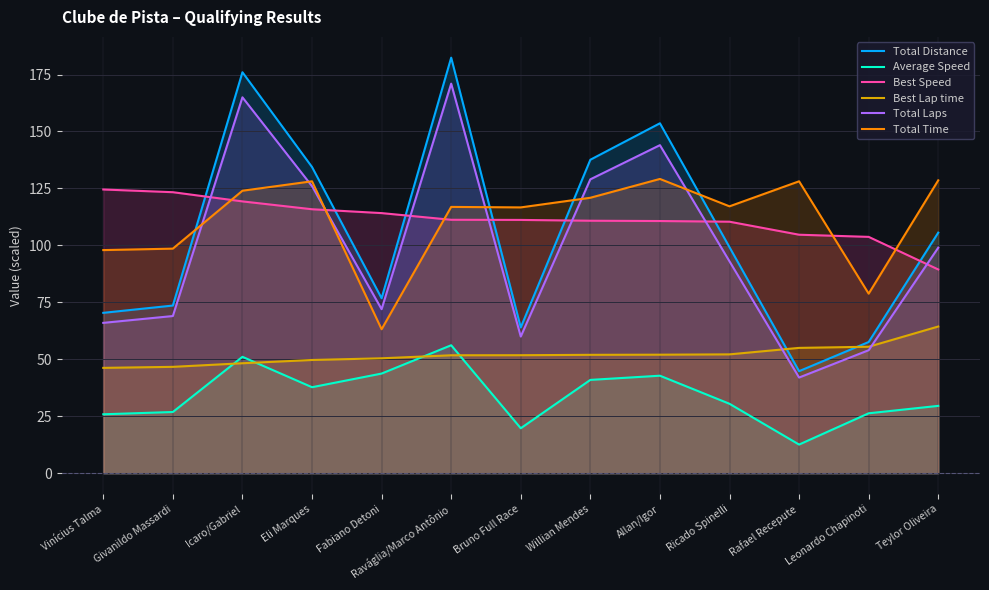

How many distinct data groups are displayed?

6